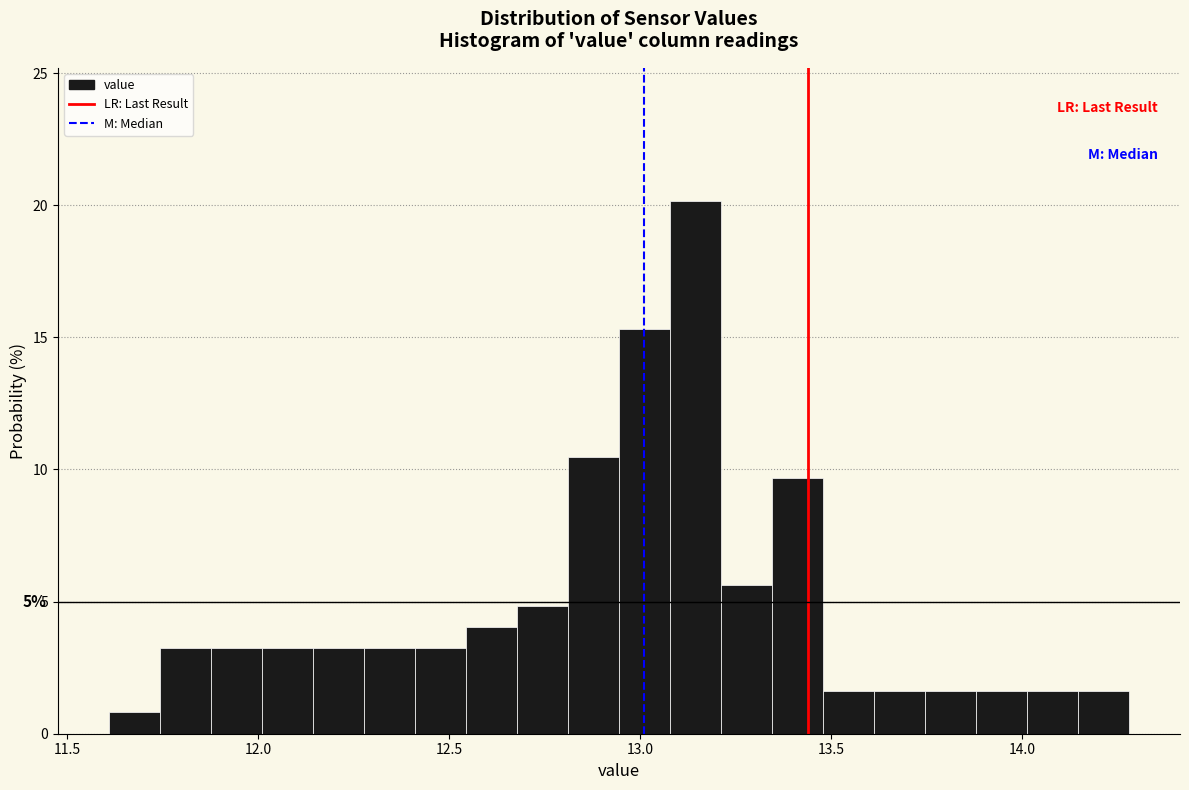

Read against the x-axis, roughly where is the centre of the tallest bar?

13.15